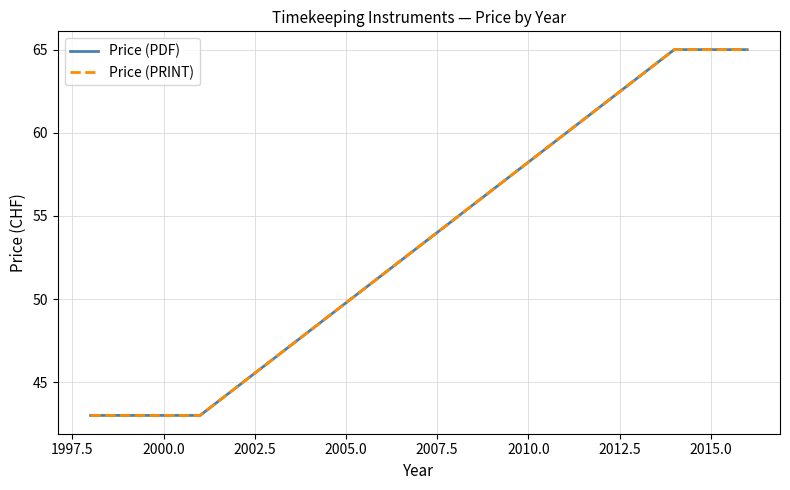

Does the chart have visible grid lines?

Yes